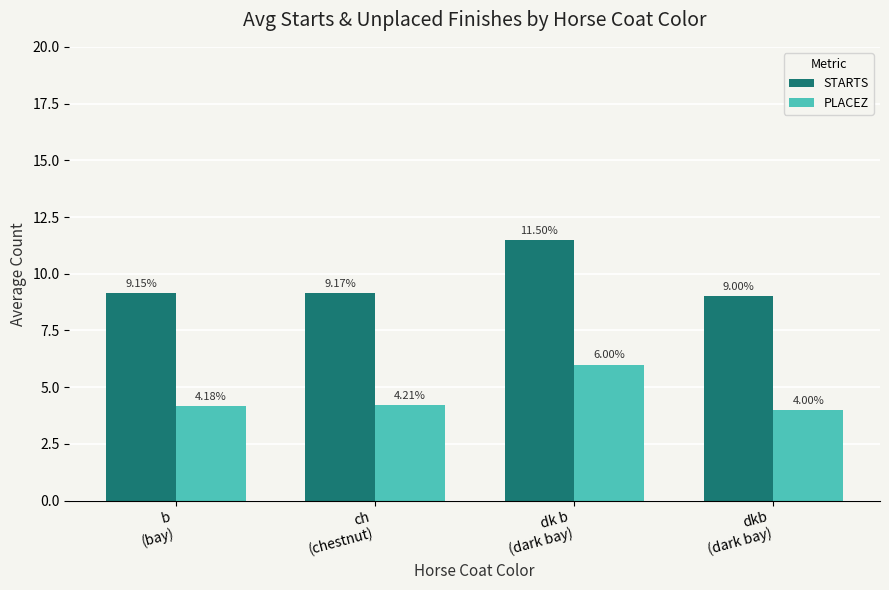

True or false: PLACEZ has a value of 1.8 at ch
(chestnut).

False